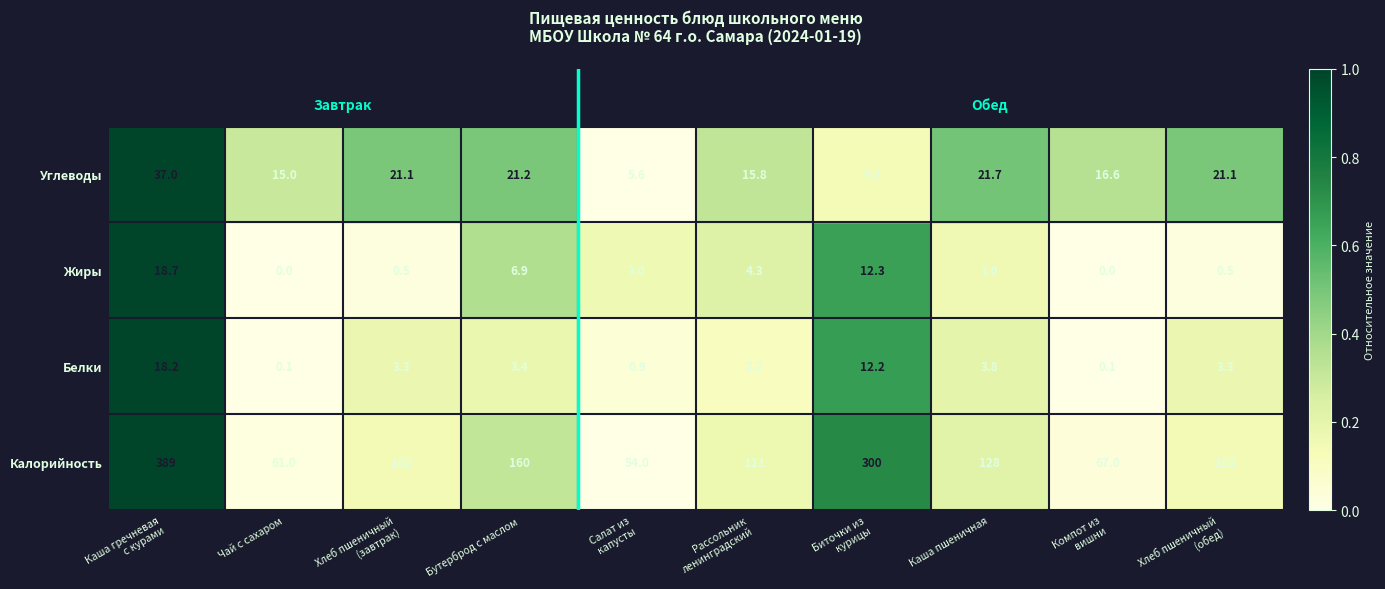

Which series changed the most between Рассольник
ленинградский and Хлеб пшеничный
(обед)?

Калорийность